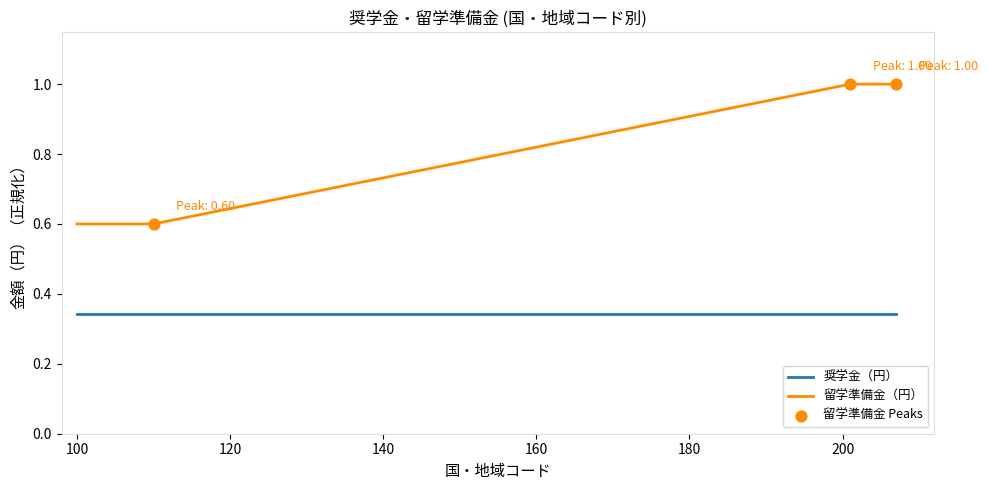

At how many categories does at least one series exceed 0?

18